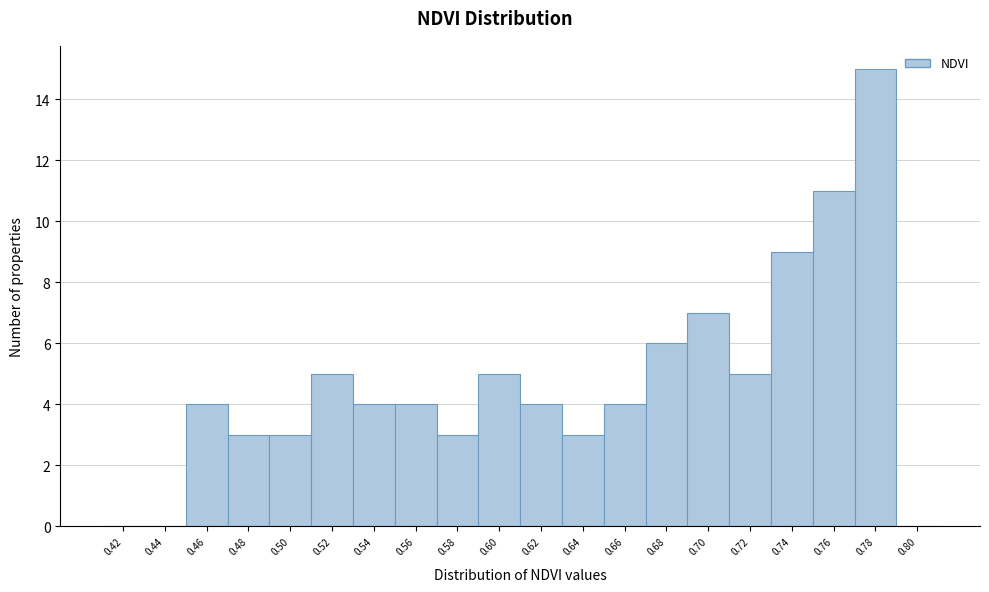

Reading left to right, what are all the values shown in this chart?

0.42=0	0.44=0	0.46=4	0.48=3	0.50=3	0.52=5	0.54=4	0.56=4	0.58=3	0.60=5	0.62=4	0.64=3	0.66=4	0.68=6	0.70=7	0.72=5	0.74=9	0.76=11	0.78=15	0.80=0